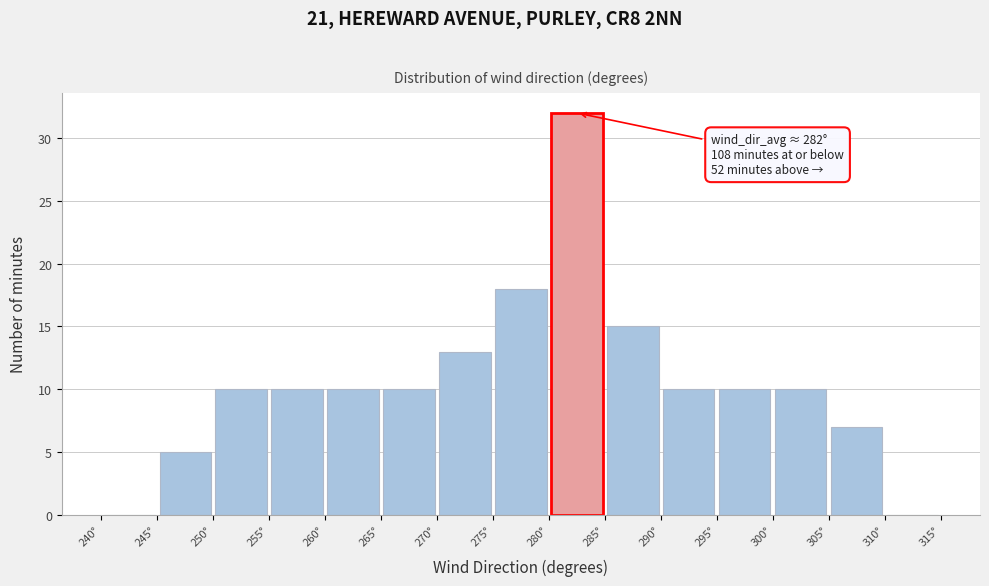

Over which range of the x-axis is the bar tallest?

280 to 285